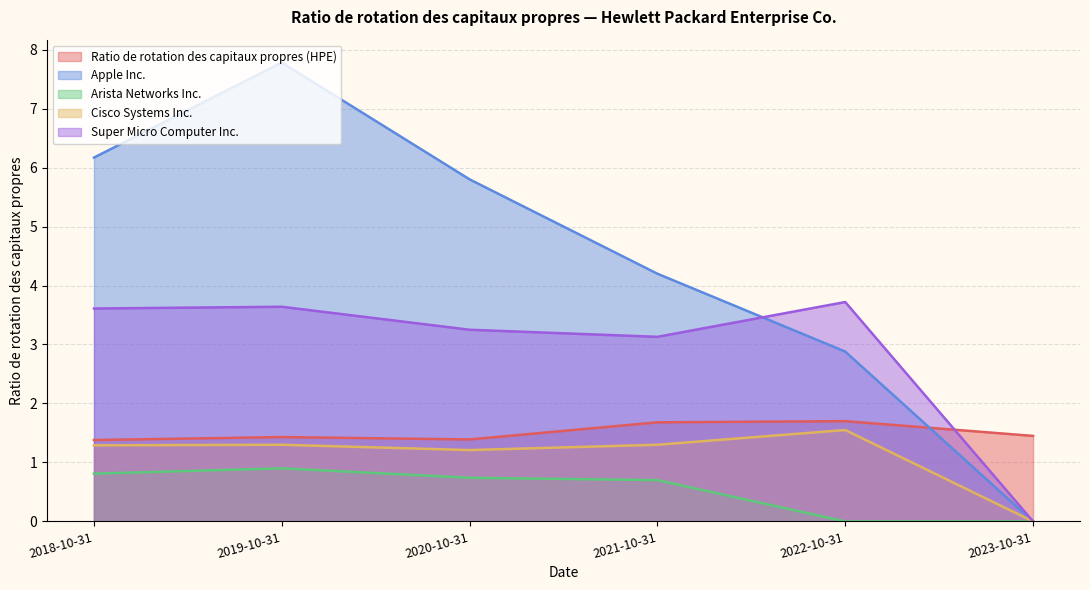

At 2020-10-31, list the series in order from largest to smallest.

Apple Inc., Super Micro Computer Inc., Ratio de rotation des capitaux propres (HPE), Cisco Systems Inc., Arista Networks Inc.